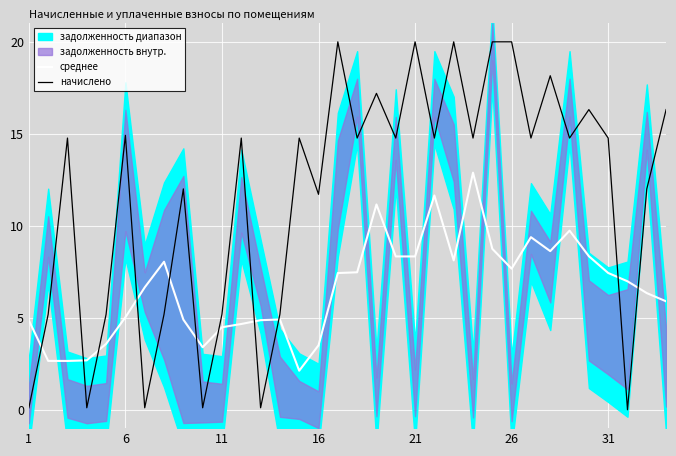

How many interior local peaks does the среднее series have?

7